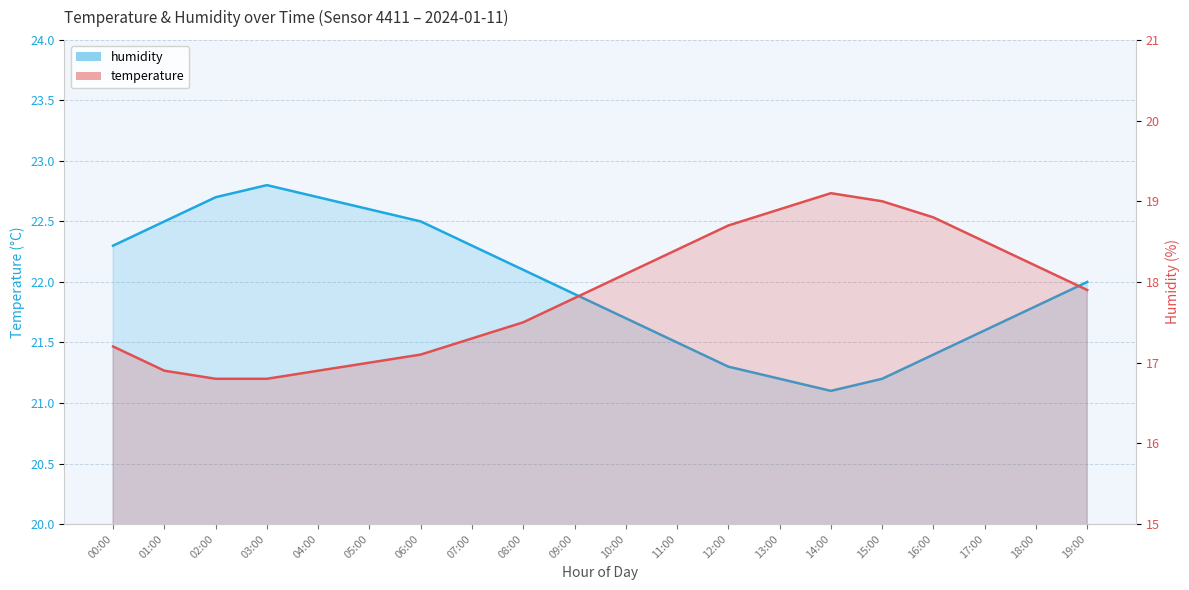

What is the spread (max minus min) of values at 15:00?

2.2